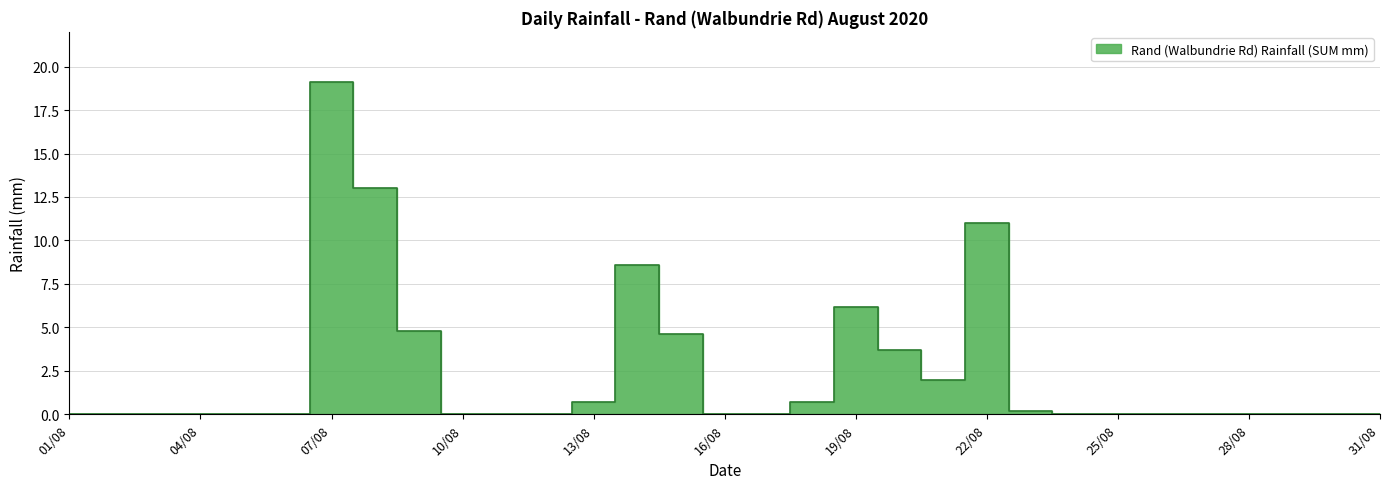

List the labels in order of value, largest first.

07/08/2020, 08/08/2020, 22/08/2020, 14/08/2020, 19/08/2020, 09/08/2020, 15/08/2020, 20/08/2020, 21/08/2020, 13/08/2020, 18/08/2020, 23/08/2020, 01/08/2020, 02/08/2020, 03/08/2020, 04/08/2020, 05/08/2020, 06/08/2020, 10/08/2020, 11/08/2020, 12/08/2020, 16/08/2020, 17/08/2020, 24/08/2020, 25/08/2020, 26/08/2020, 27/08/2020, 28/08/2020, 29/08/2020, 30/08/2020, 31/08/2020